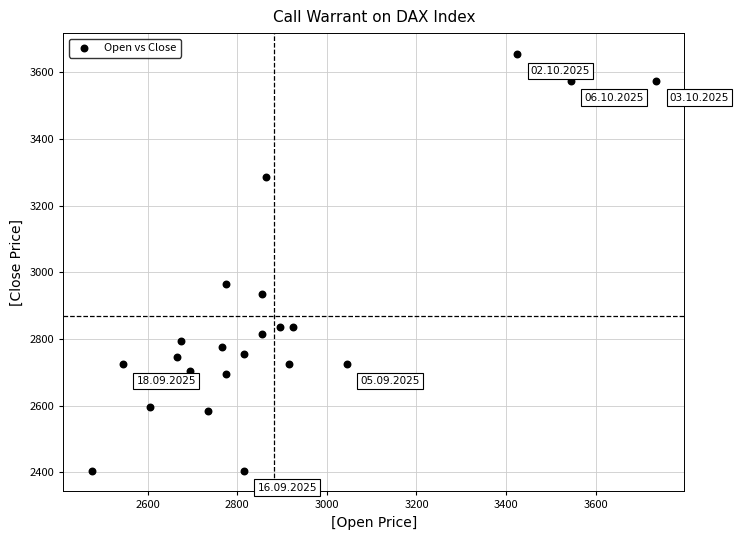

What Y value in the scatter plot is closest to 3030?

2965